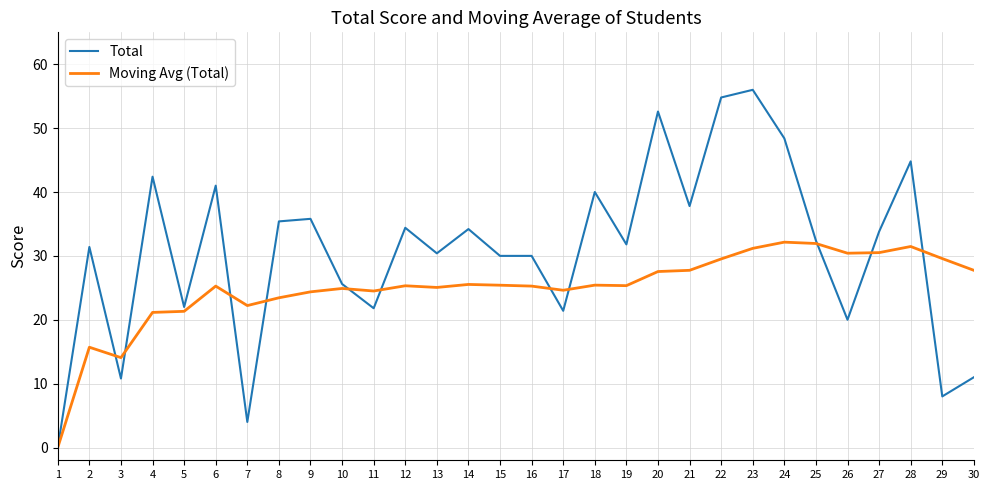

The value of Total at 23 is 56.0. True or false?

True